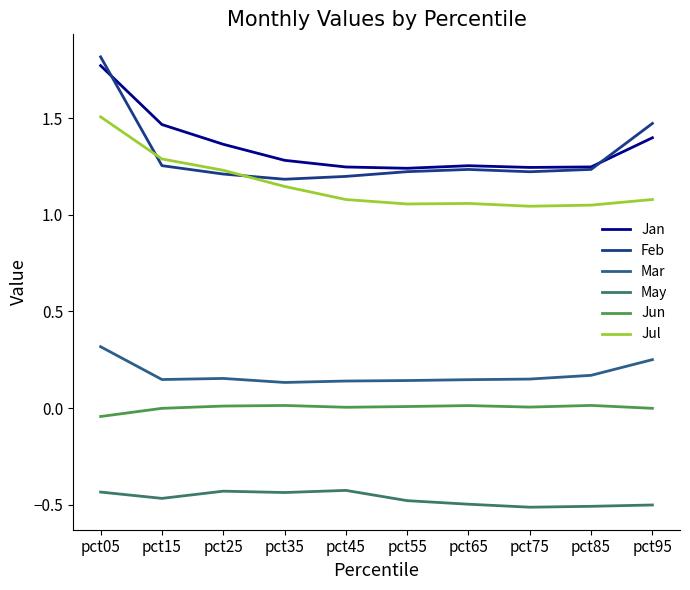

True or false: Jan and Jul intersect in this chart.

False